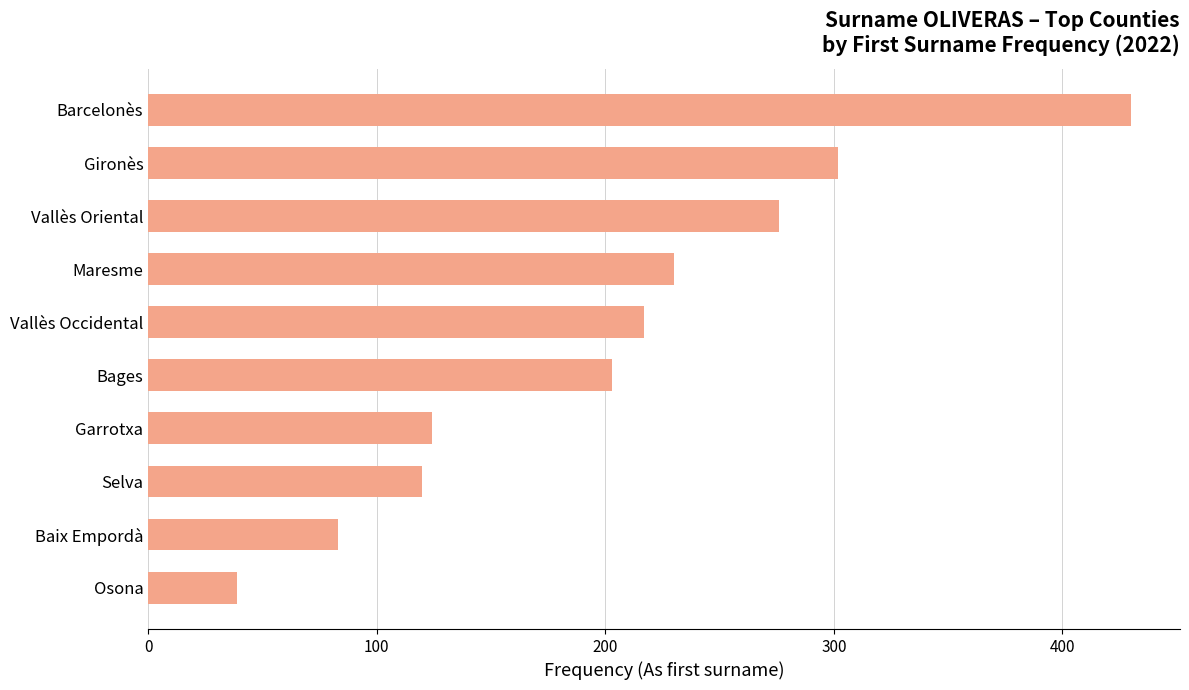

The value at Bages is 203. True or false?

True